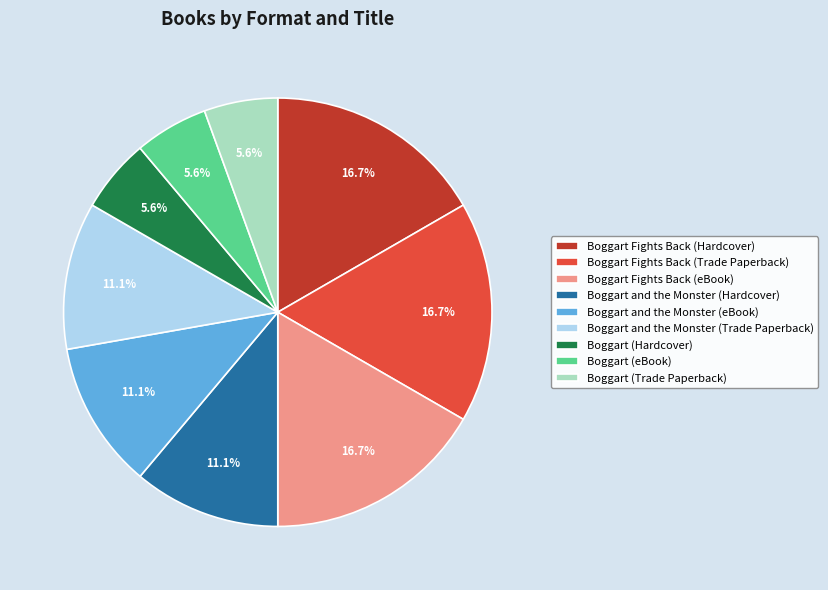

To the nearest percent, what portion does Boggart (eBook) represent?

6%